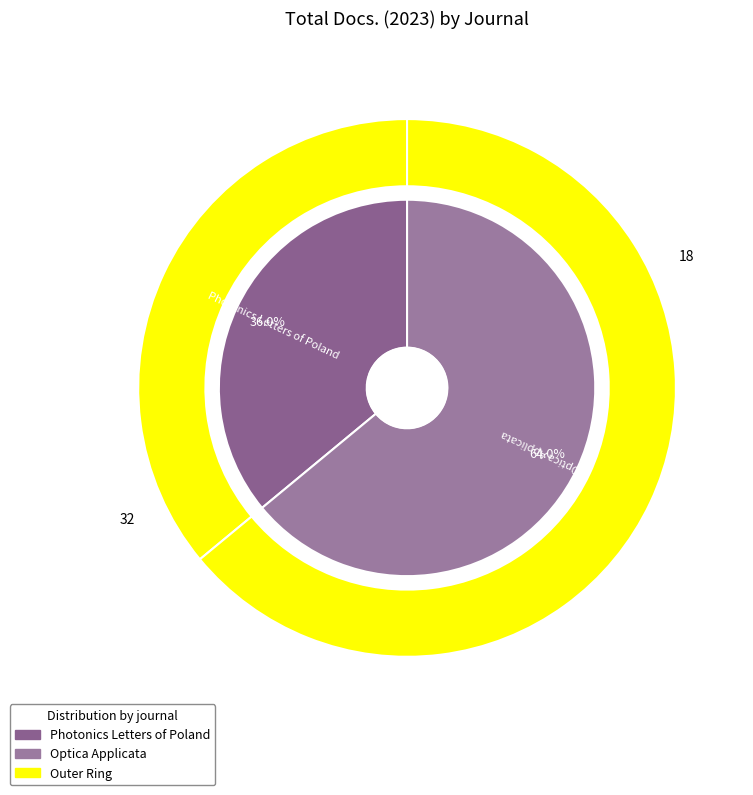

To the nearest percent, what is the average slice percentage?

50%